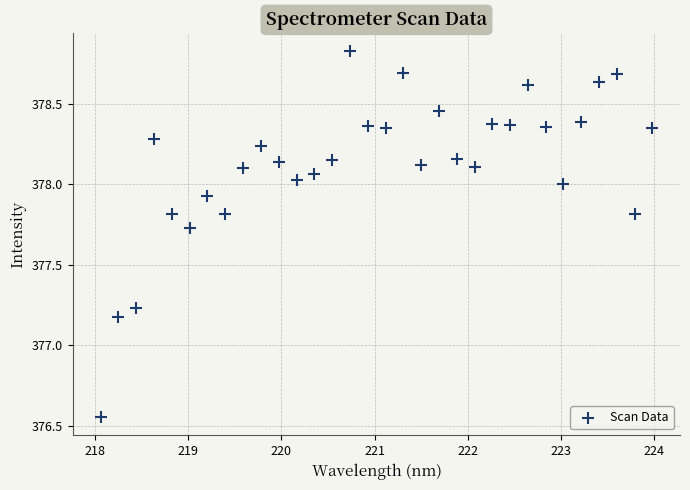

What is the range of Y values (max minus min)?

2.3